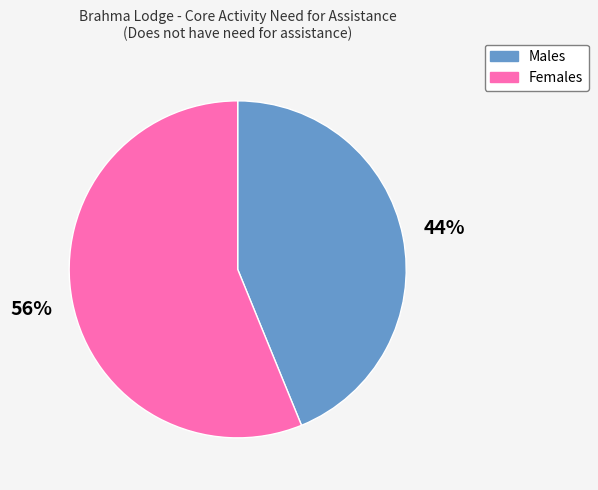

How many slices are in this pie chart?

2